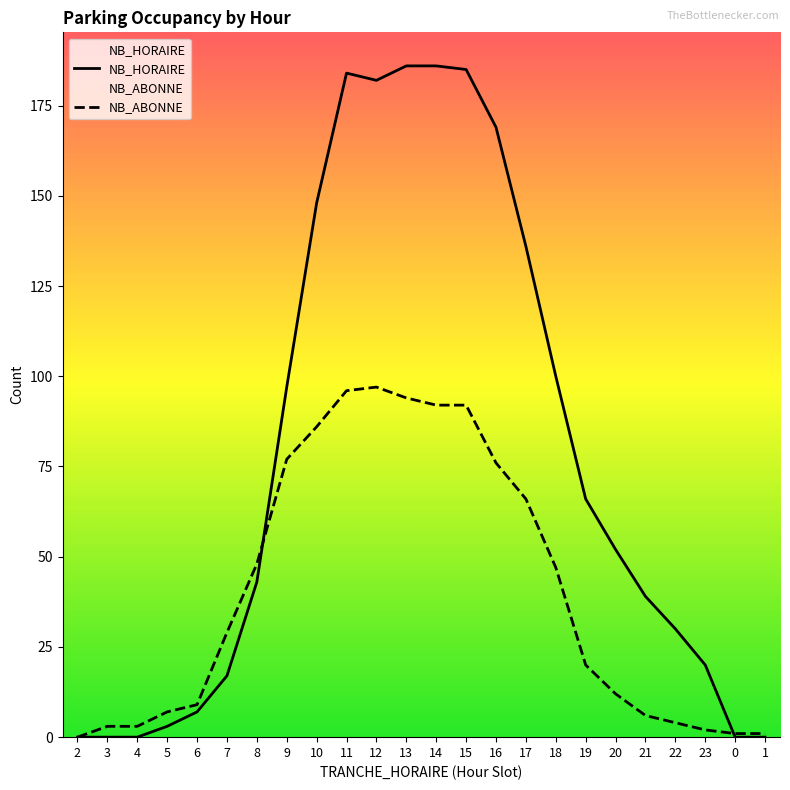

Reading right to left, transcribe all the data shown in this chart.

NB_HORAIRE: 1=0	0=0	23=20	22=30	21=39	20=52	19=66	18=100	17=136	16=169	15=185	14=186	13=186	12=182	11=184	10=148	9=97	8=43	7=17	6=7	5=3	4=0	3=0	2=0
NB_ABONNE: 1=1	0=1	23=2	22=4	21=6	20=12	19=20	18=47	17=66	16=76	15=92	14=92	13=94	12=97	11=96	10=86	9=77	8=48	7=29	6=9	5=7	4=3	3=3	2=0